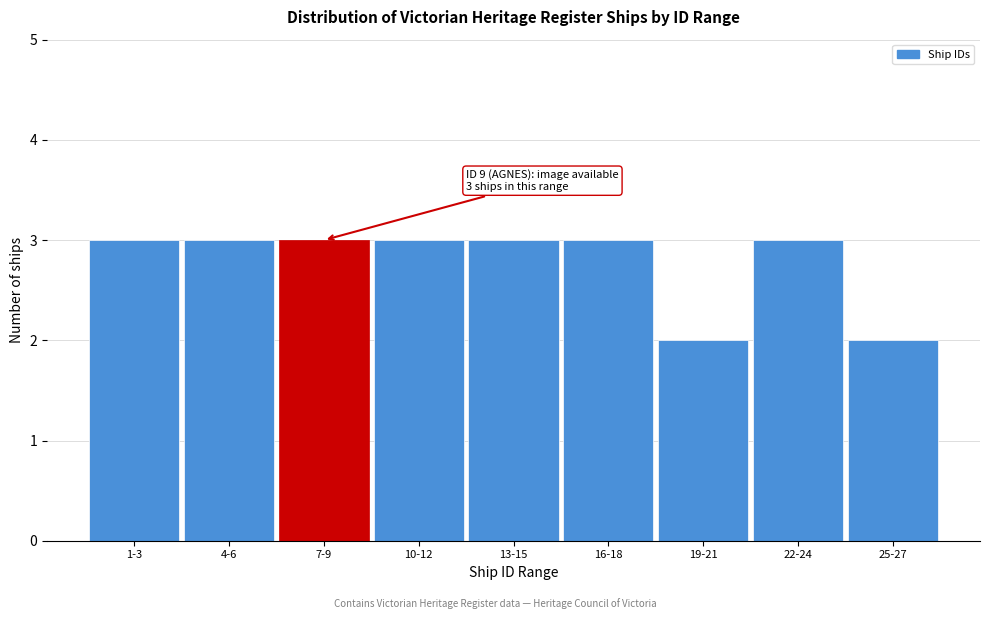

Reading left to right, transcribe all the data shown in this chart.

3	3	3	3	3	3	2	3	2